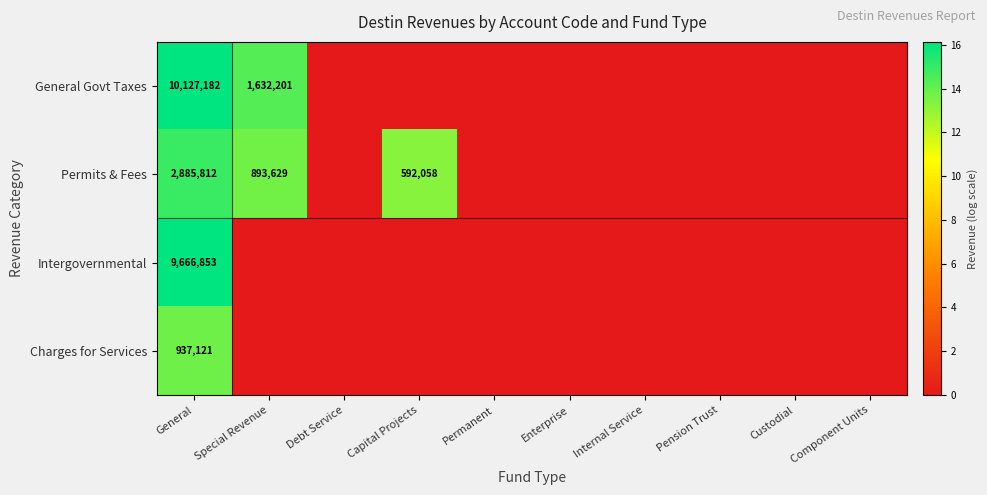

Which category has the lowest value across all series?

Debt Service